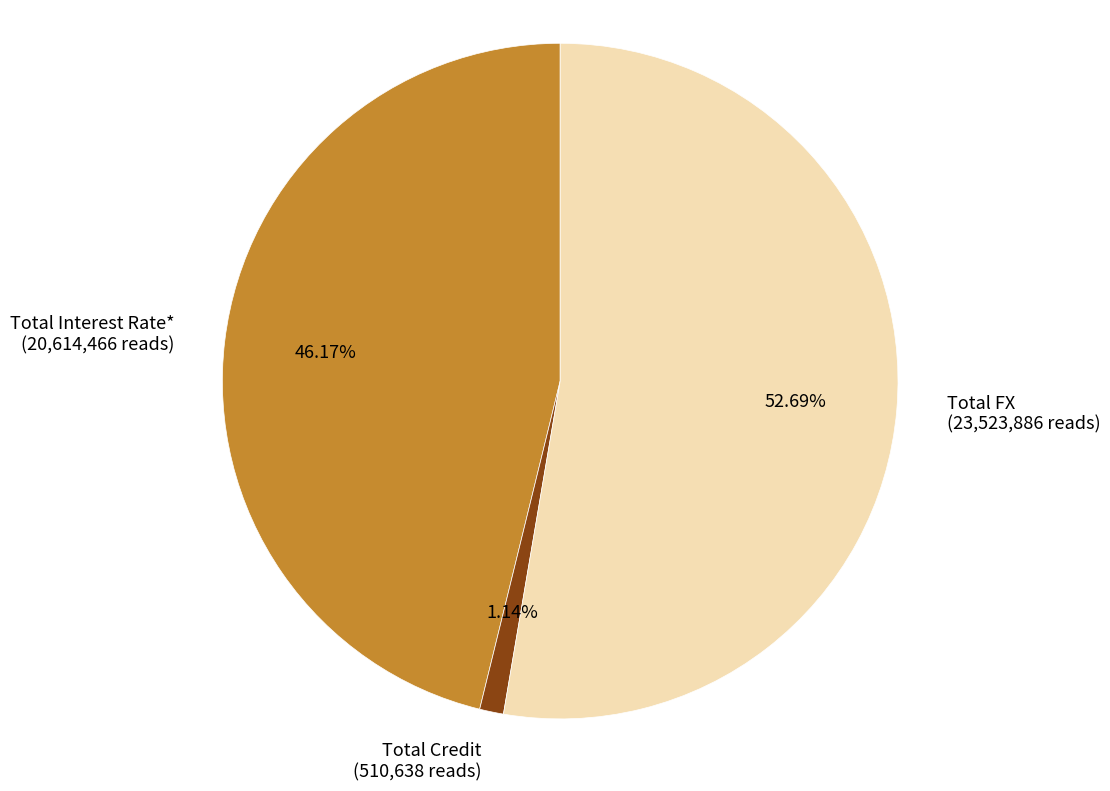

Between Total Credit and Total FX, which is larger?

Total FX